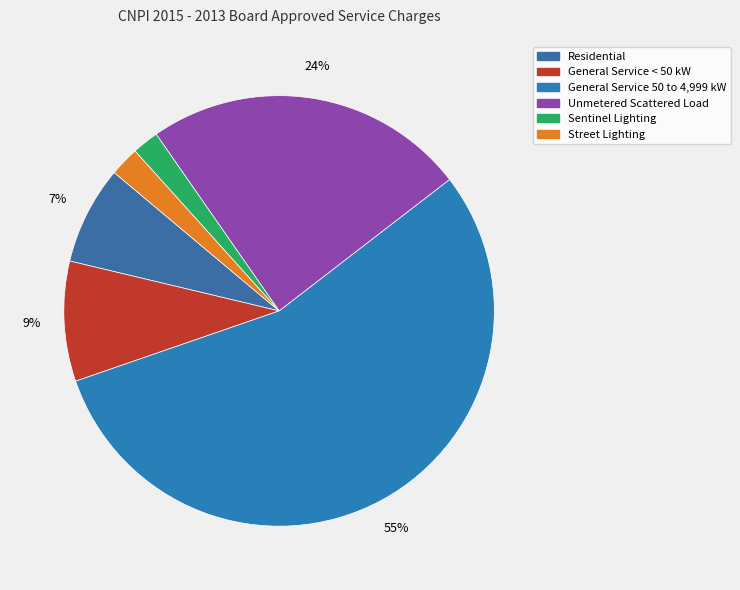

How many segments does this pie chart have?

6